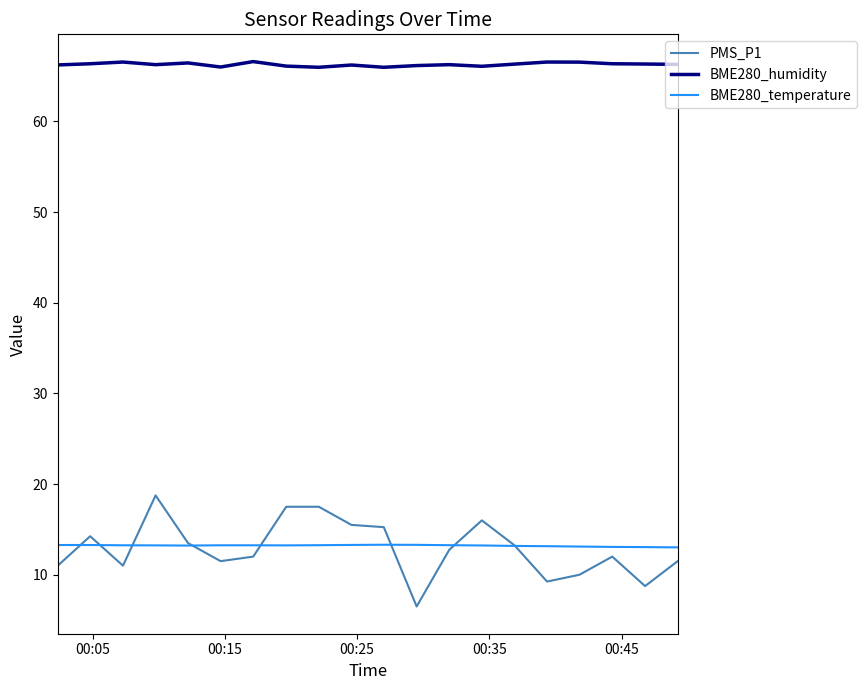

True or false: BME280_temperature and BME280_humidity cross at least once.

False